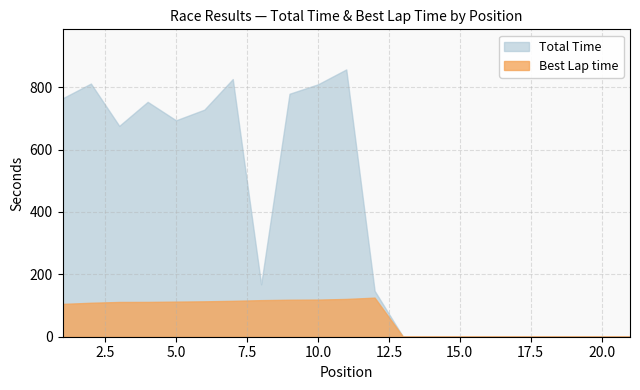

The value of Total Time at 15.0 is 459.9. True or false?

False